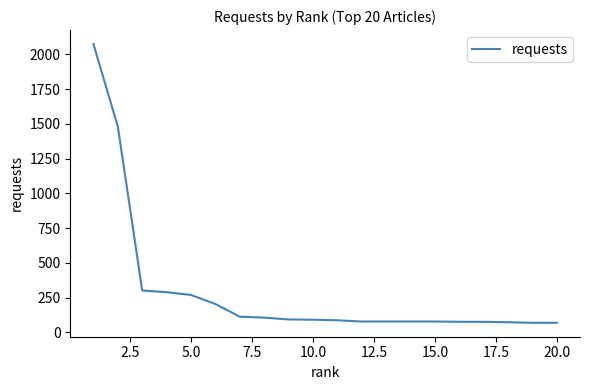

What is the smallest value displayed?

69